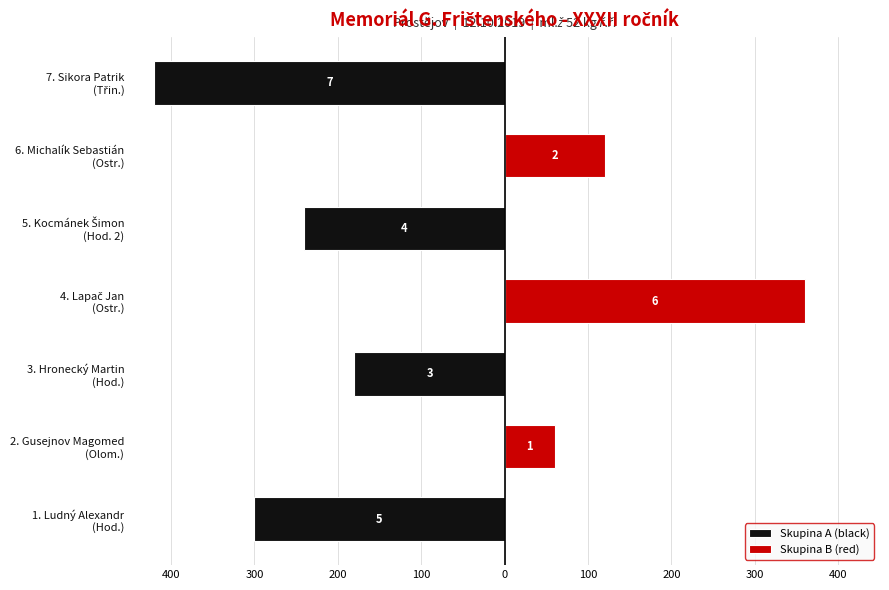

Reading left to right, list all the values displayed in this chart.

Skupina A (black): -300	0	-180	0	-240	0	-420
Skupina B (red): 0	60	0	360	0	120	0